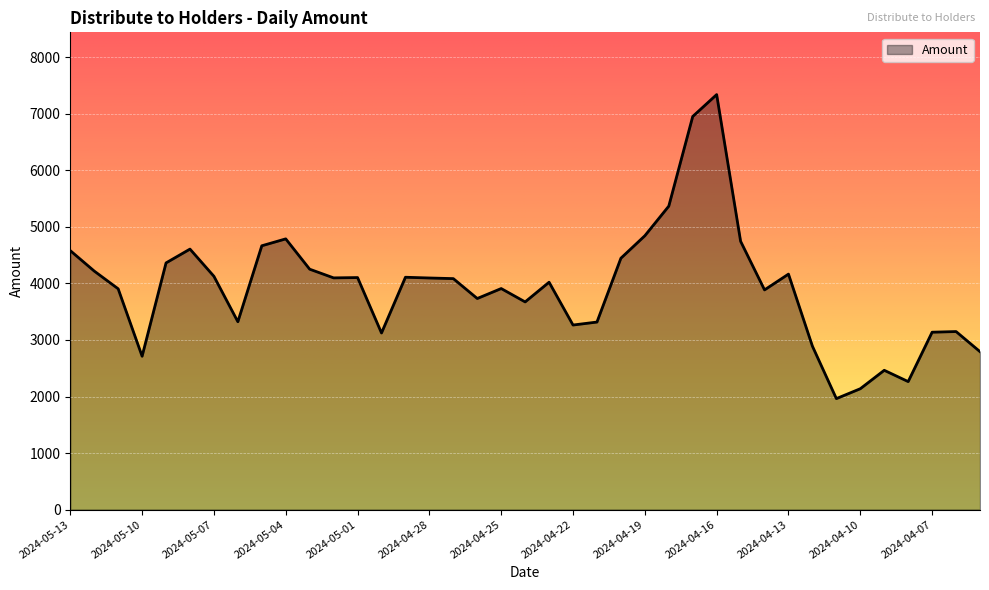

What is the difference between the maximum and minimum values?

5378.7